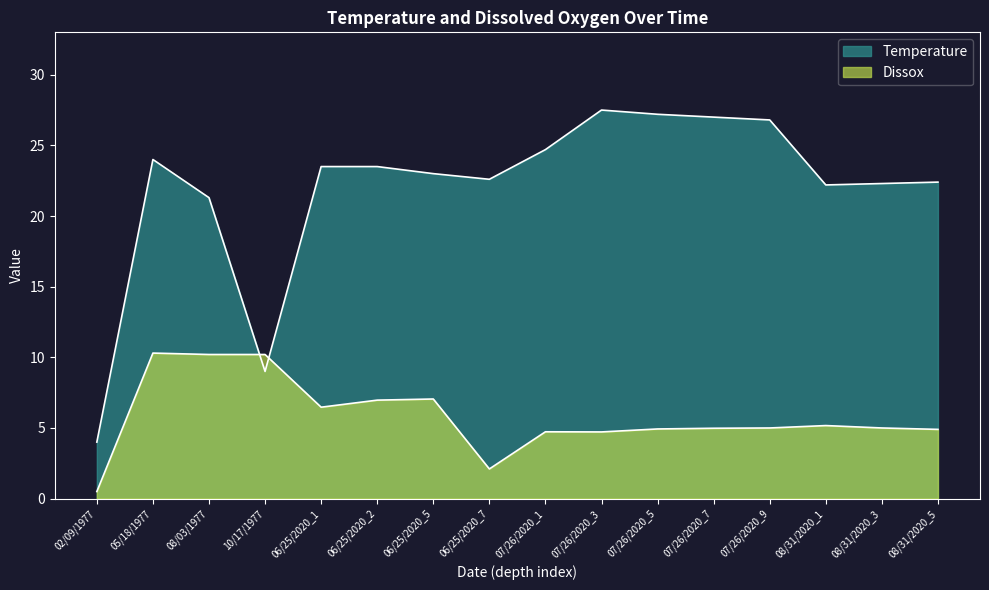

The value of Dissox at 08/31/2020_3 is 5.0. True or false?

True